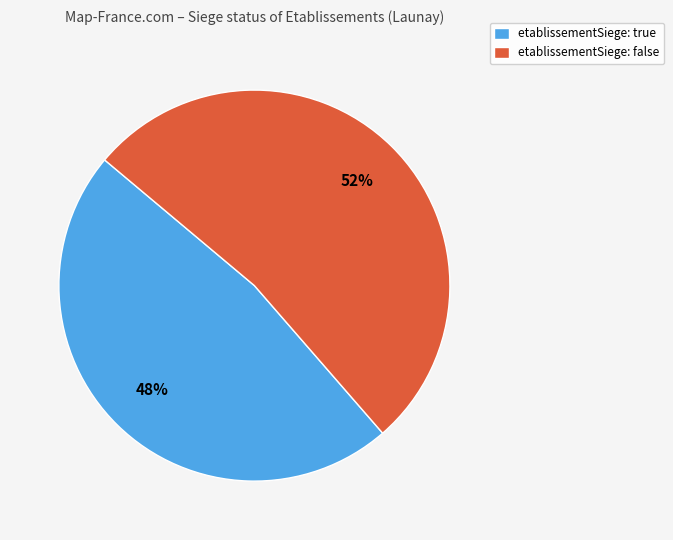

What is the ratio of the value at etablissementSiege: false to the value at etablissementSiege: true?

1.1